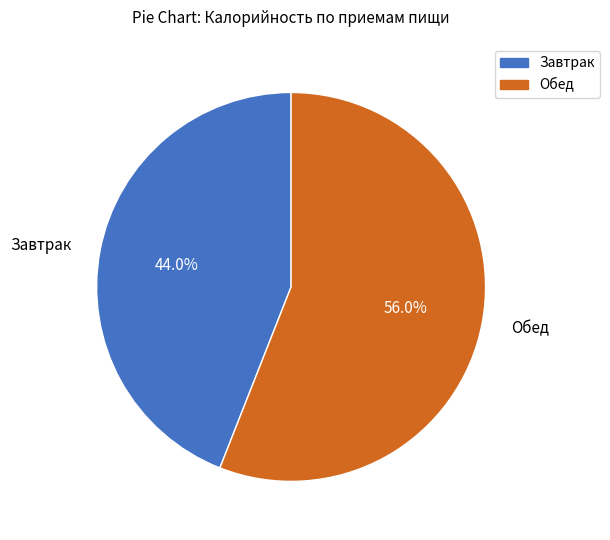

Which has a higher value, Обед or Завтрак?

Обед